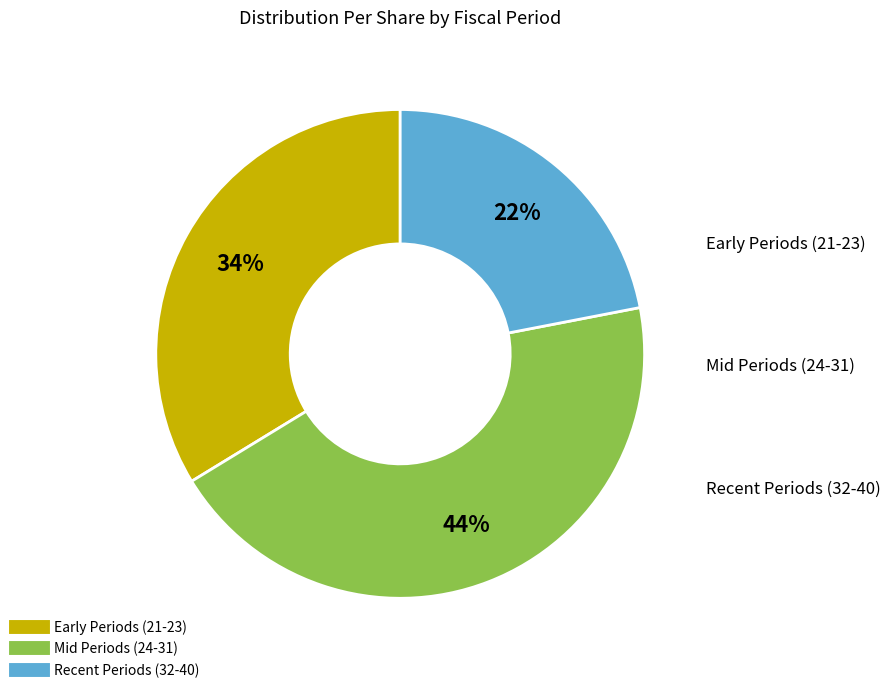

To the nearest percent, what is the average slice percentage?

33%